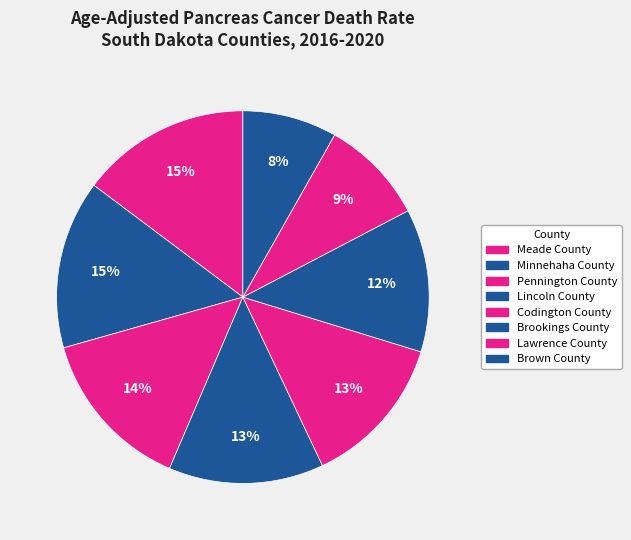

What is the change in value from Pennington County to Codington County?

-0.8